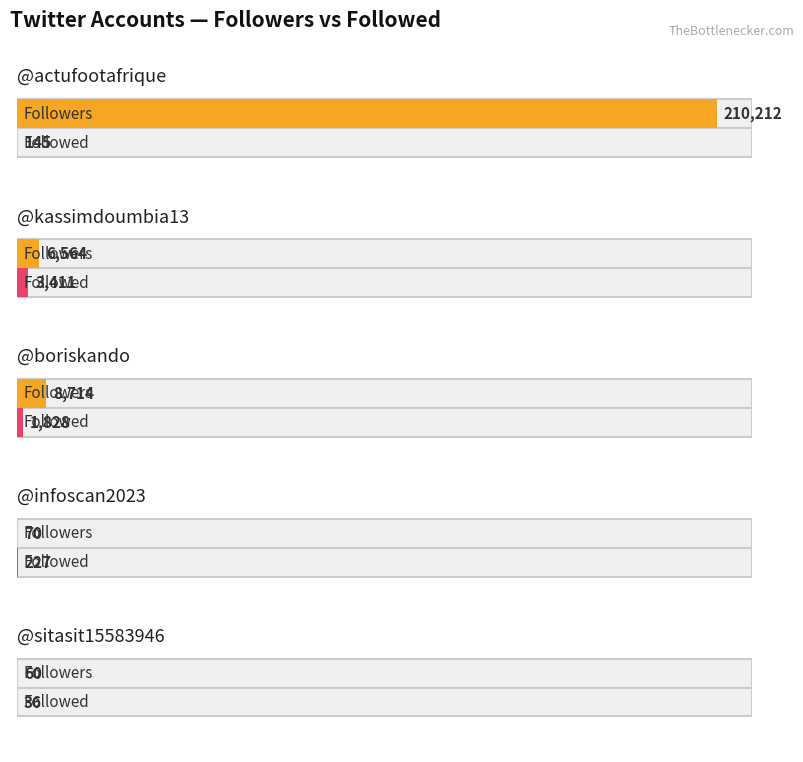

At which category does the chart reach its peak across all series?

actufootafrique